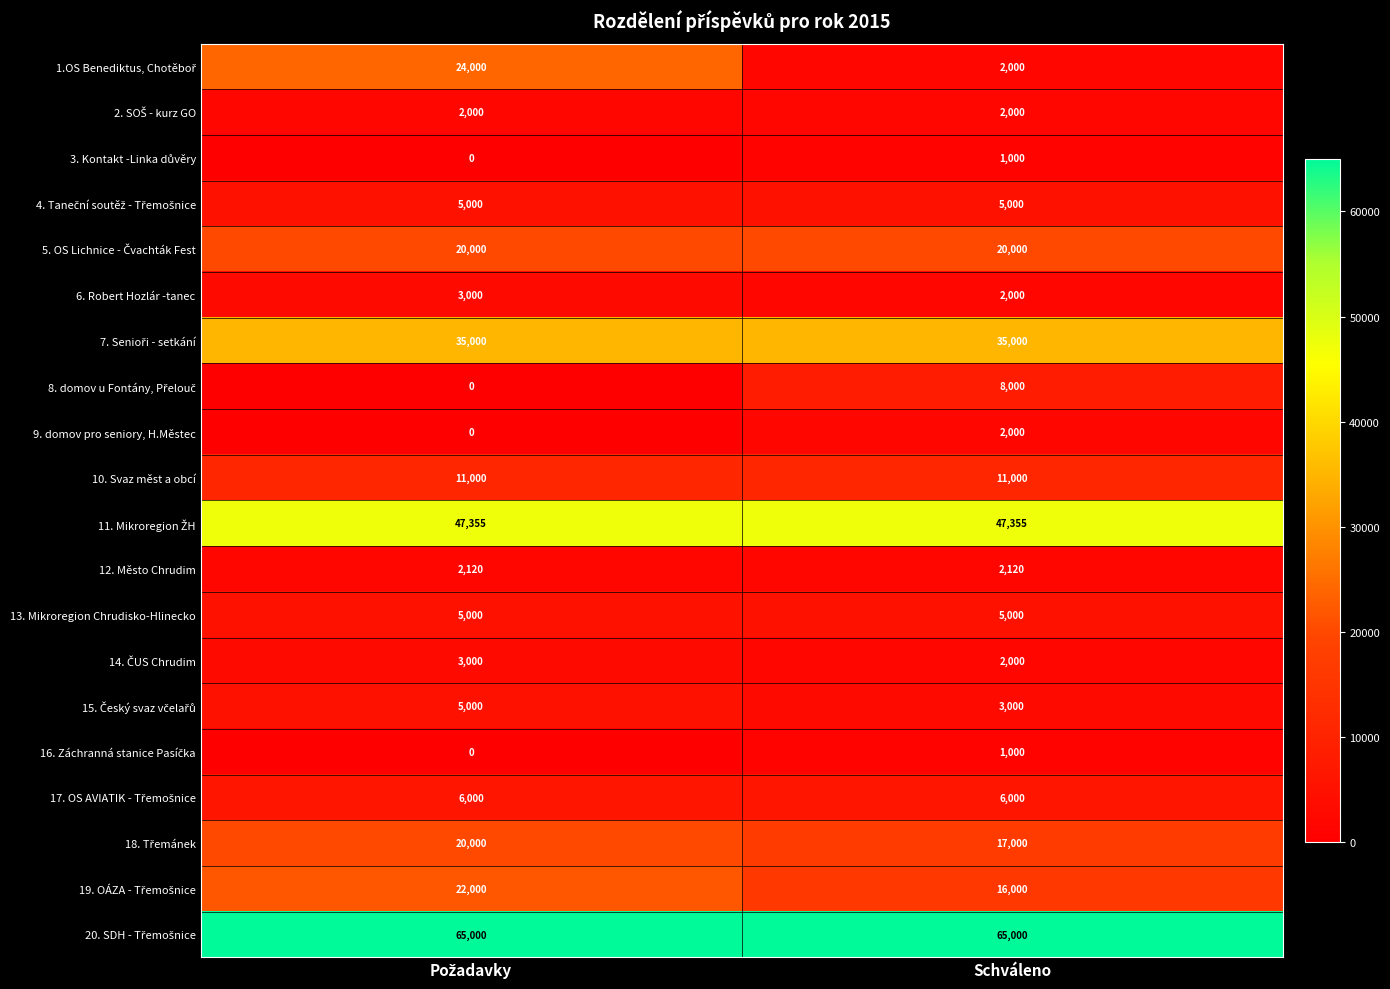

What is the difference between the highest and lowest values at Schváleno?

64000